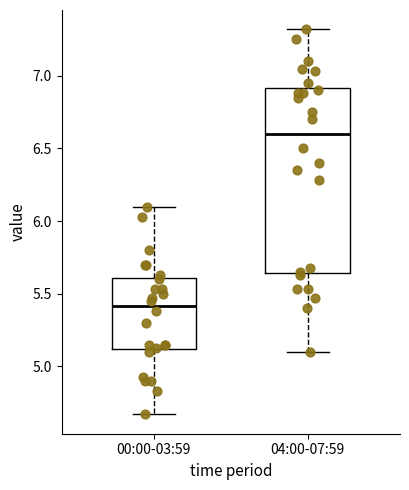

Reading left to right, read every box against the y-axis: the position of its median line, the range the box covers, and the ends of its whiskers. The values are not printed on the chart, so give them approximately, as read against the axis.

00:00-03:59: median 5.40, box 5.10 to 5.60, whiskers 4.65 to 6.10
04:00-07:59: median 6.60, box 5.65 to 6.90, whiskers 5.10 to 7.30